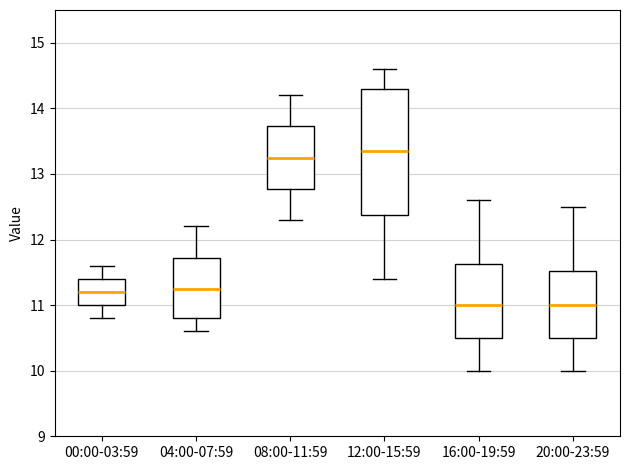

Which box's median line is the highest?

12:00-15:59